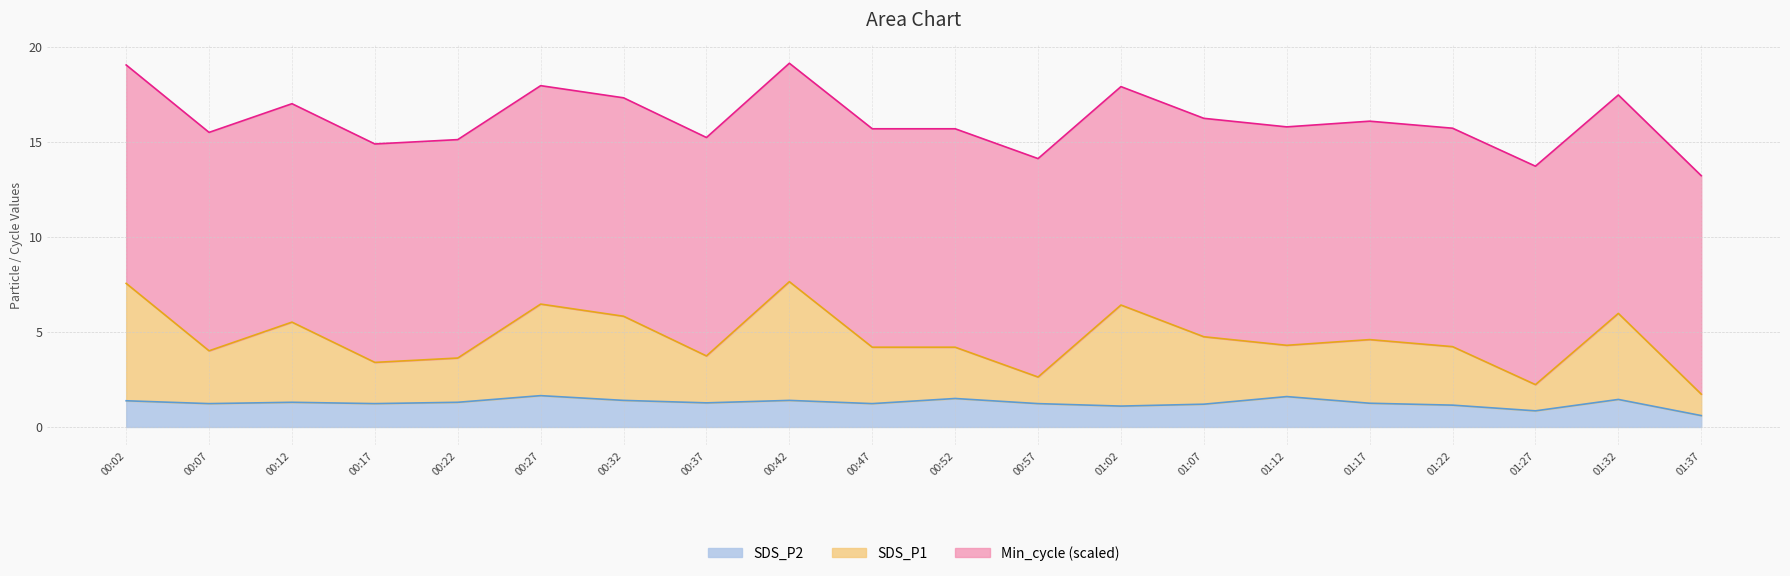

Is it true that SDS_P2 equals 2.3 at 00:12?

False